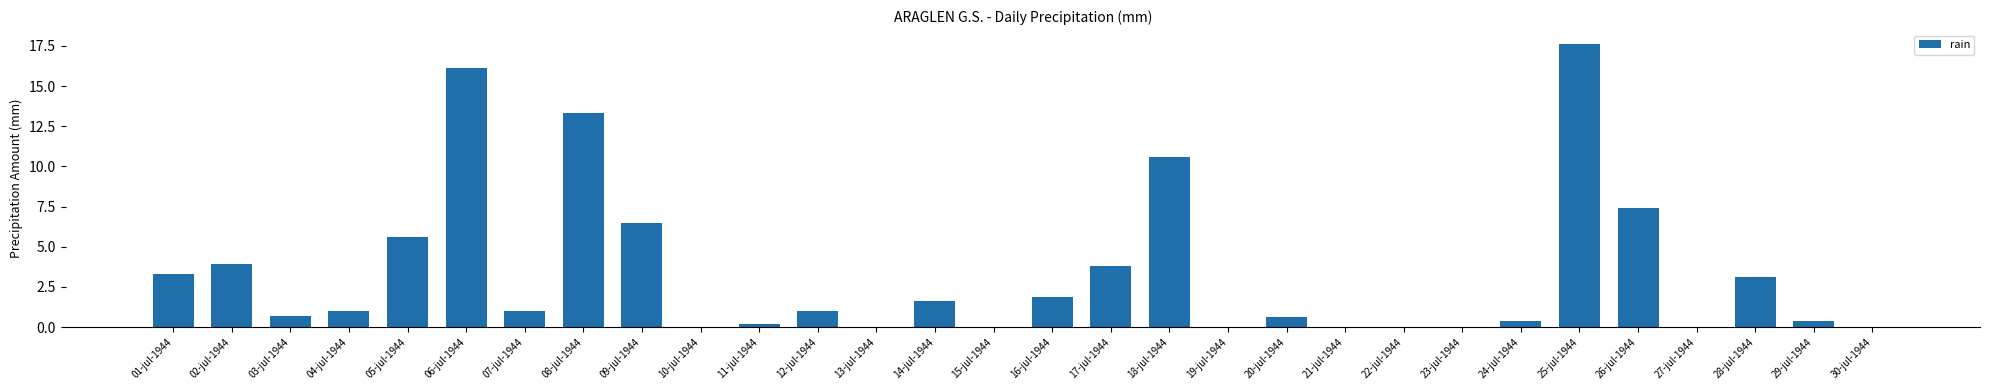

Where is the data nearest to the value 8?

26-jul-1944